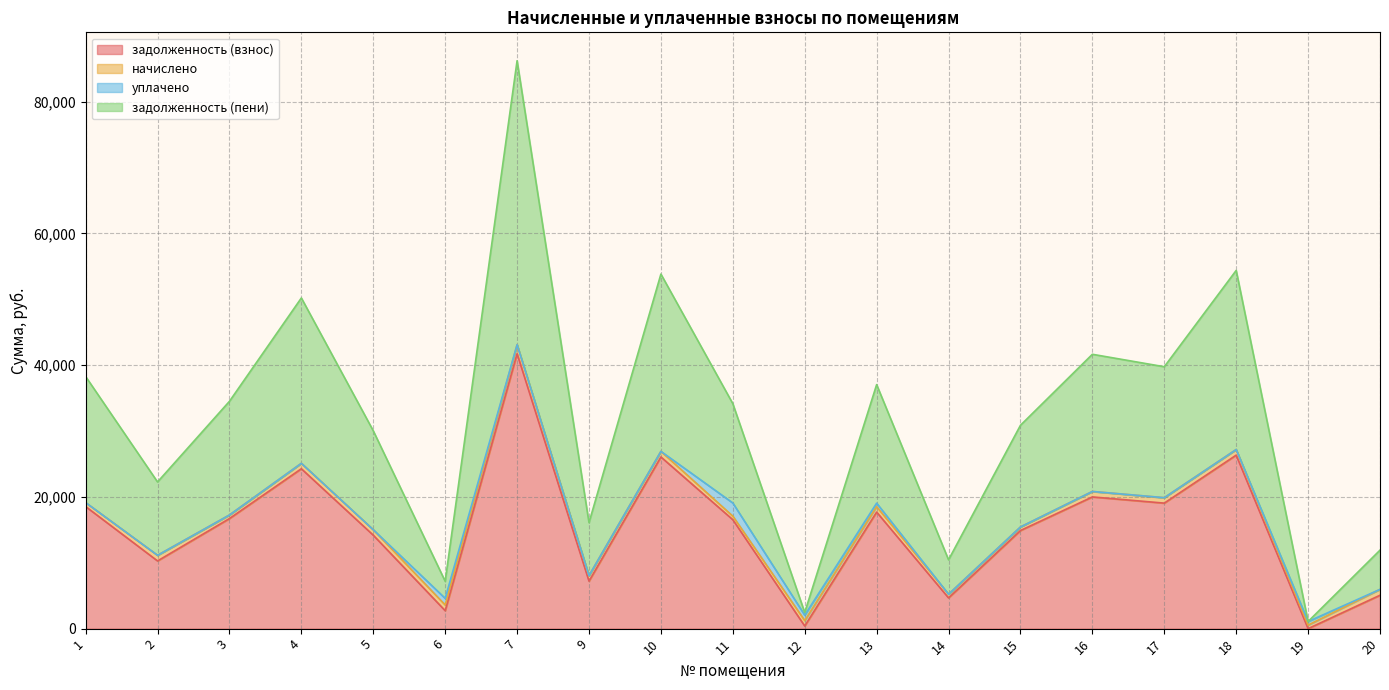

True or false: задолженность (пени) and задолженность (взнос) cross at least once.

False